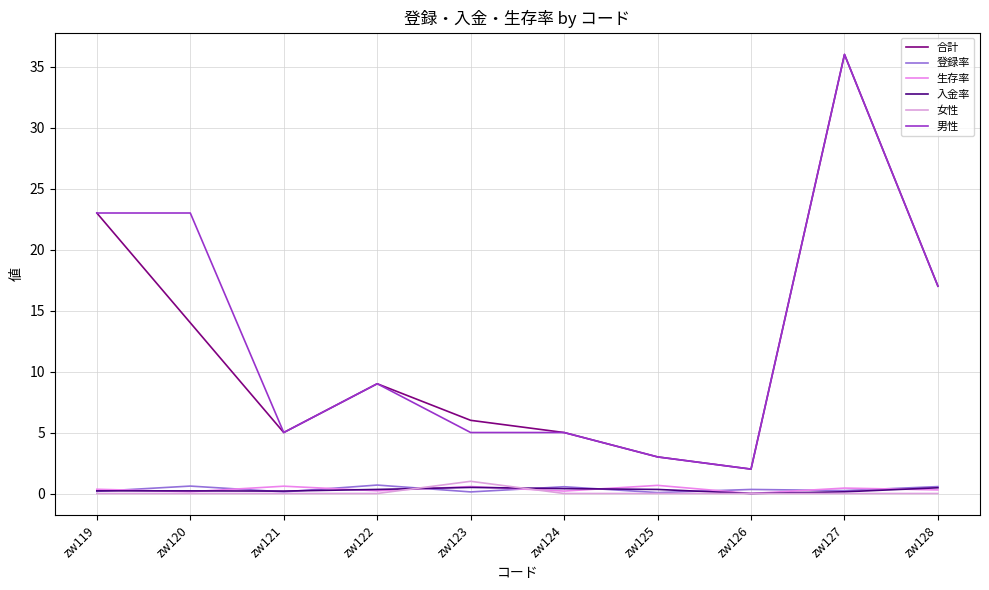

Does the chart display data point markers on the line(s)?

No